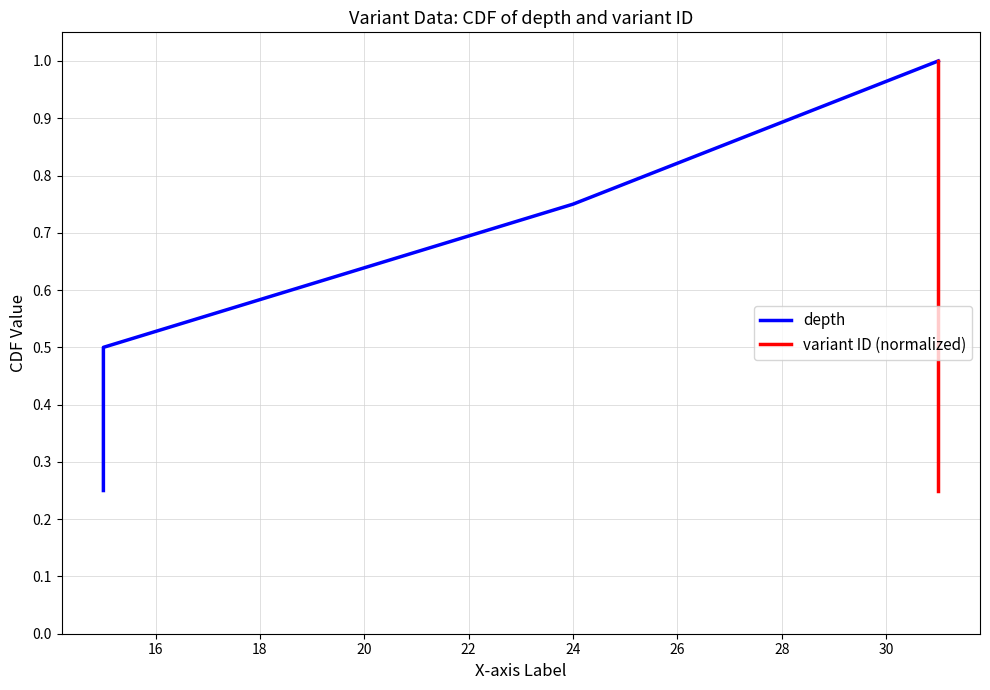

True or false: variant ID (normalized) has more than 0 points higher than both neighbors.

False